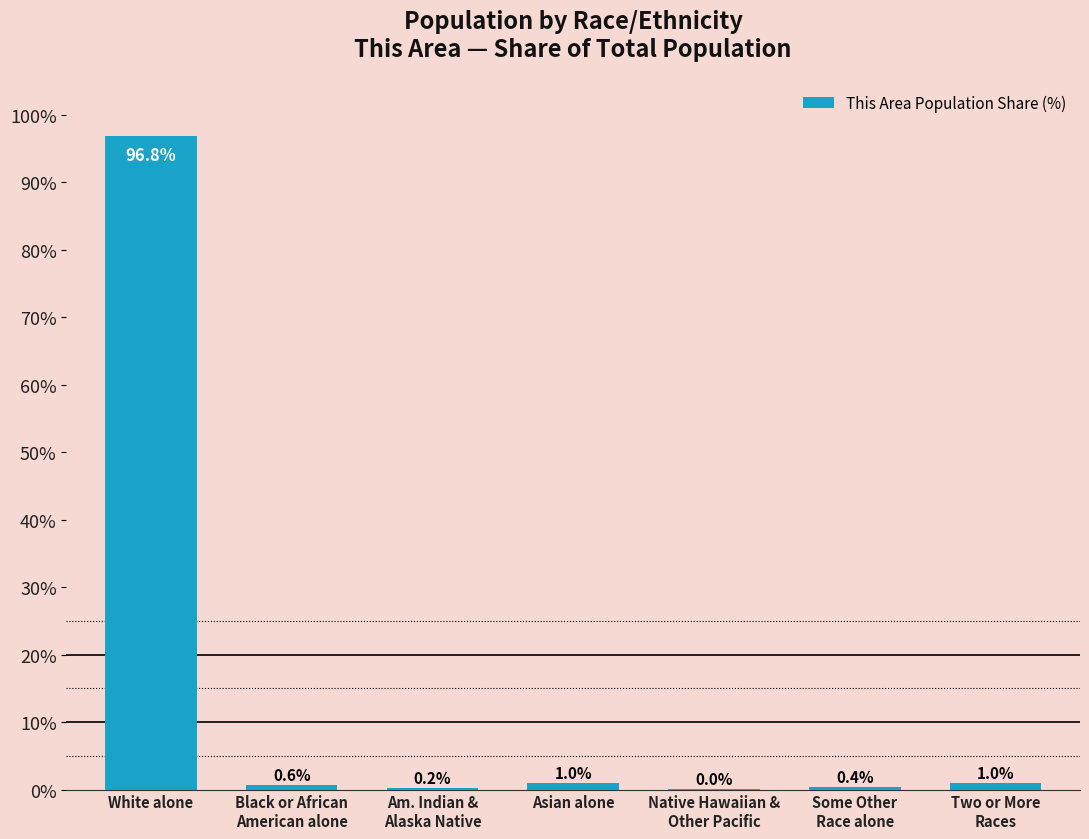

The value at Asian alone is 1.0. True or false?

True